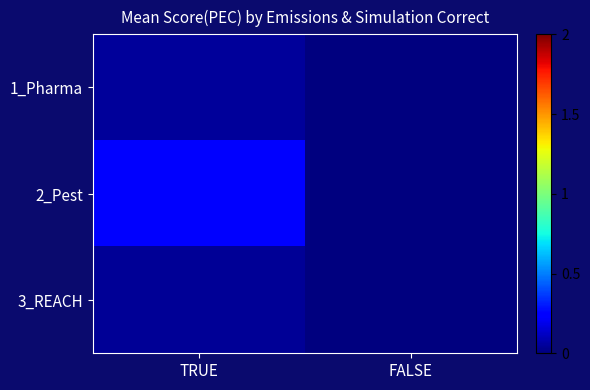

Reading left to right, transcribe all the data shown in this chart.

1_Pharma: TRUE=0.0	FALSE=0.0
2_Pest: TRUE=0.2	FALSE=0.0
3_REACH: TRUE=0.0	FALSE=0.0